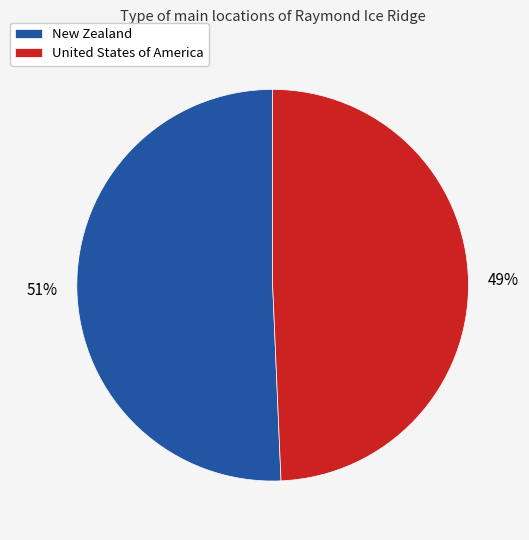

To the nearest percent, what portion does New Zealand represent?

51%